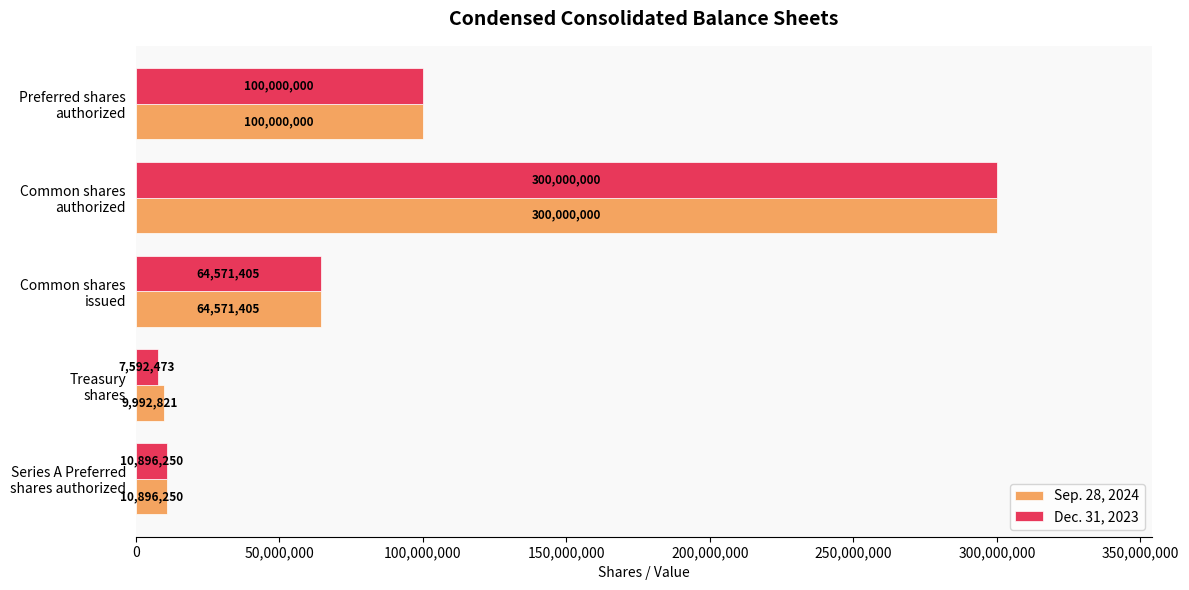

How many data points in Sep. 28, 2024 are less than 64571405?

2